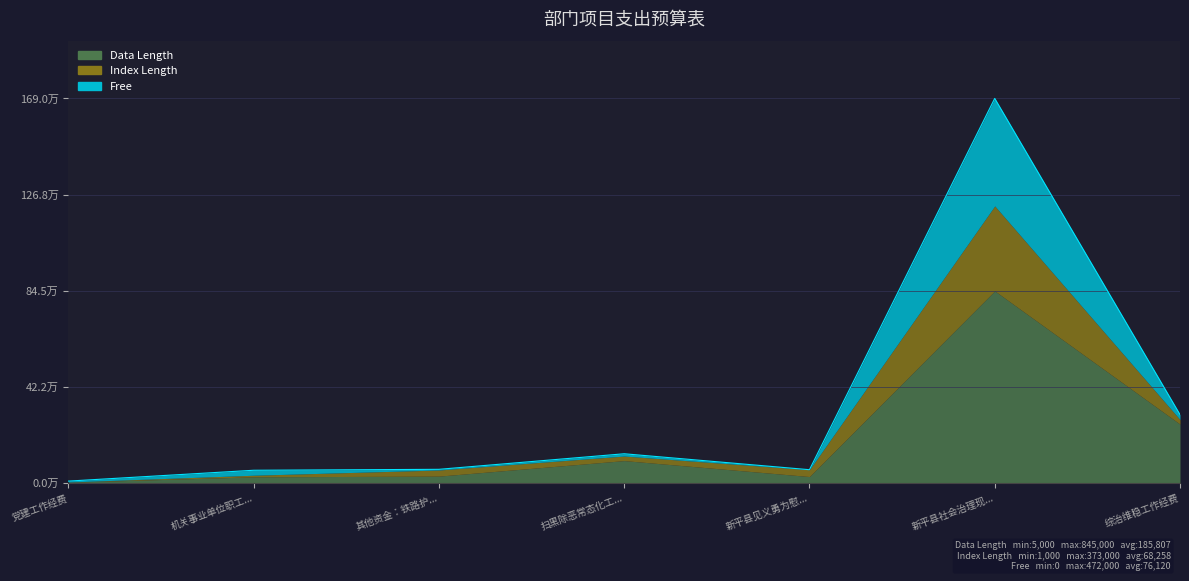

True or false: Index Length and Data Length cross at least once.

False